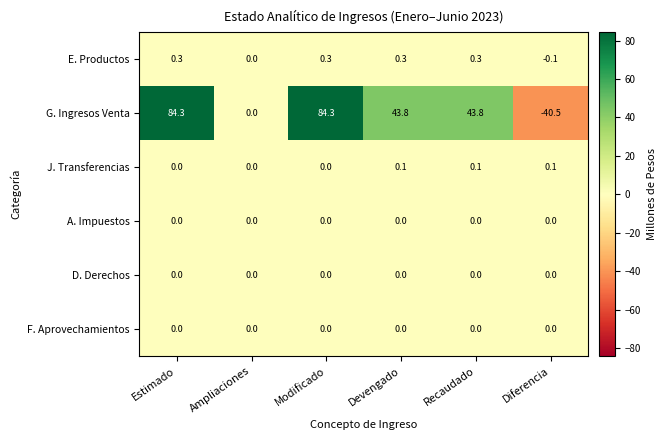

Which series has the largest total across all categories?

G. Ingresos Venta